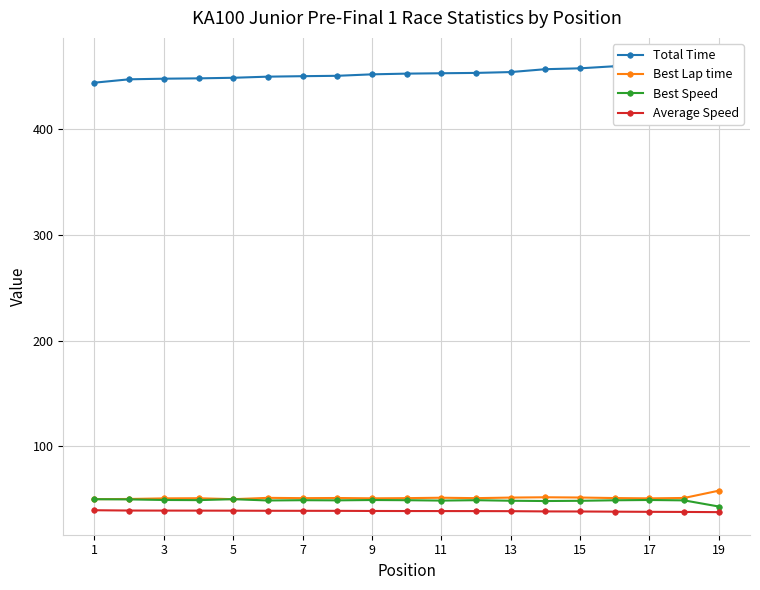

The Average Speed series shows 24.5 at 13. True or false?

False